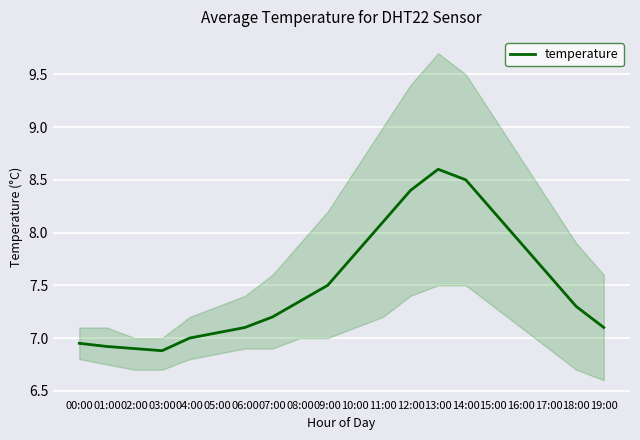

What position from the left is 01:00?

2